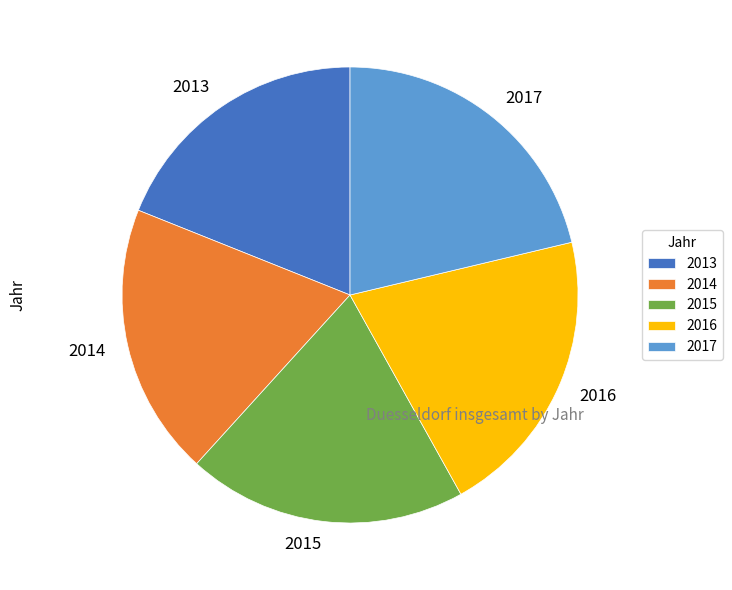

Which slice is the largest?

2017